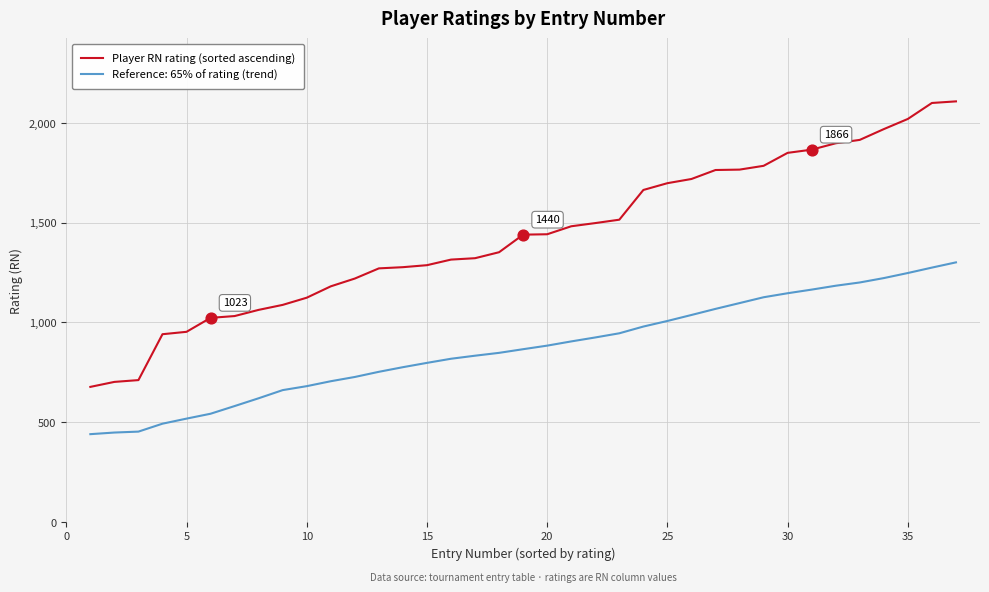

Which series has the widest spread of values?

Player RN rating (sorted ascending)